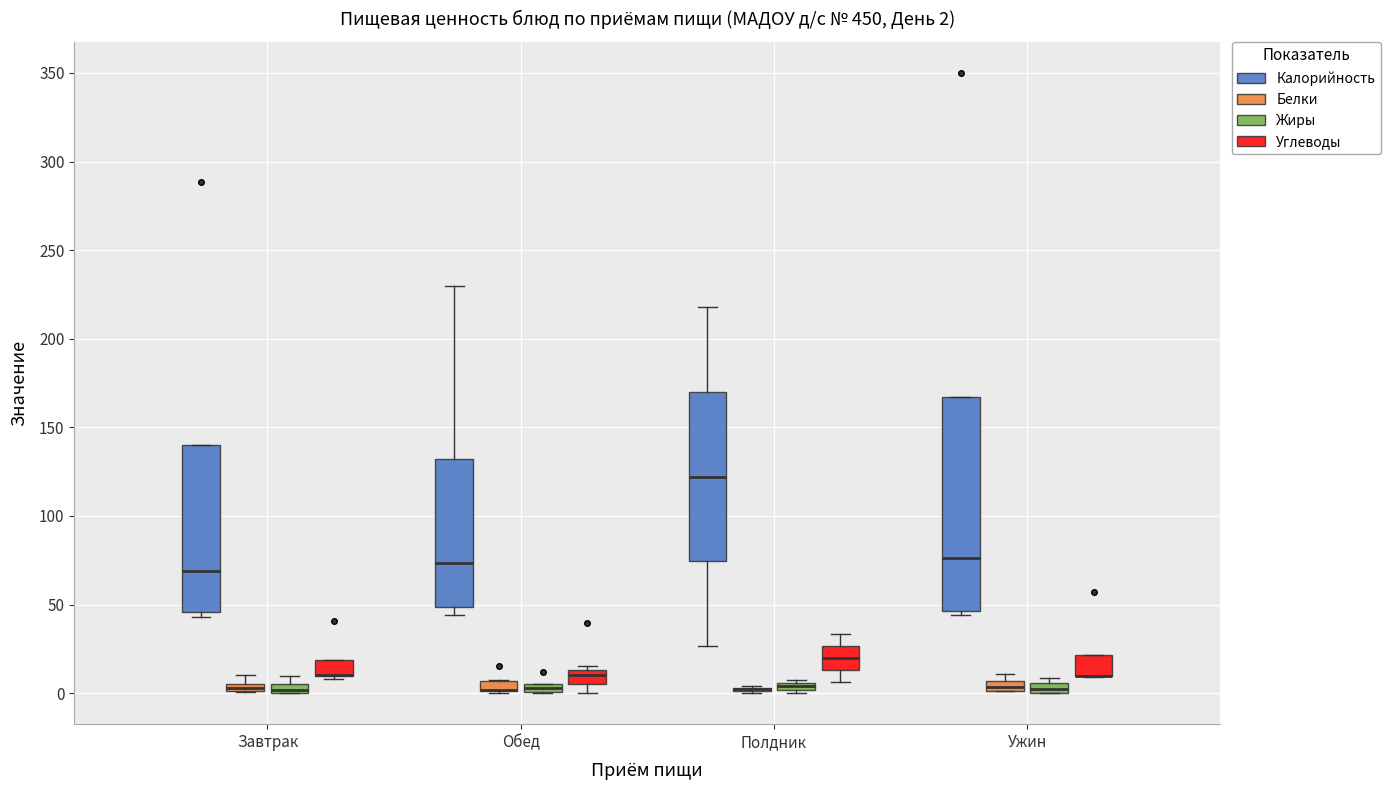

Comparing the boxes themselves (not the whiskers), which one is the tallest?

Ужин (Калорийность)